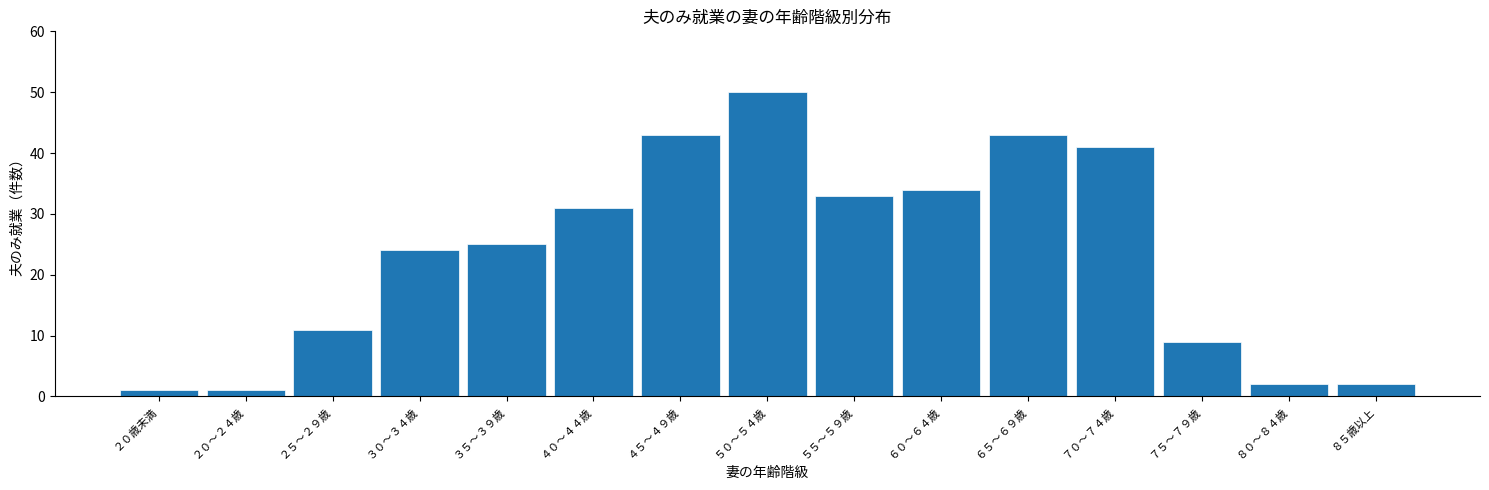

Reading left to right, transcribe all the data shown in this chart.

1	1	11	24	25	31	43	50	33	34	43	41	9	2	2